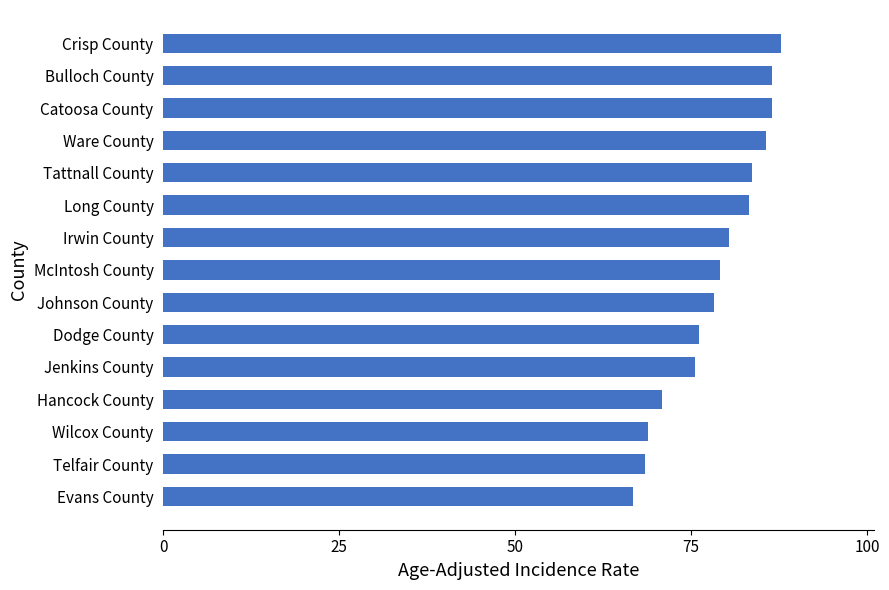

What value does the data have at Hancock County?

70.8